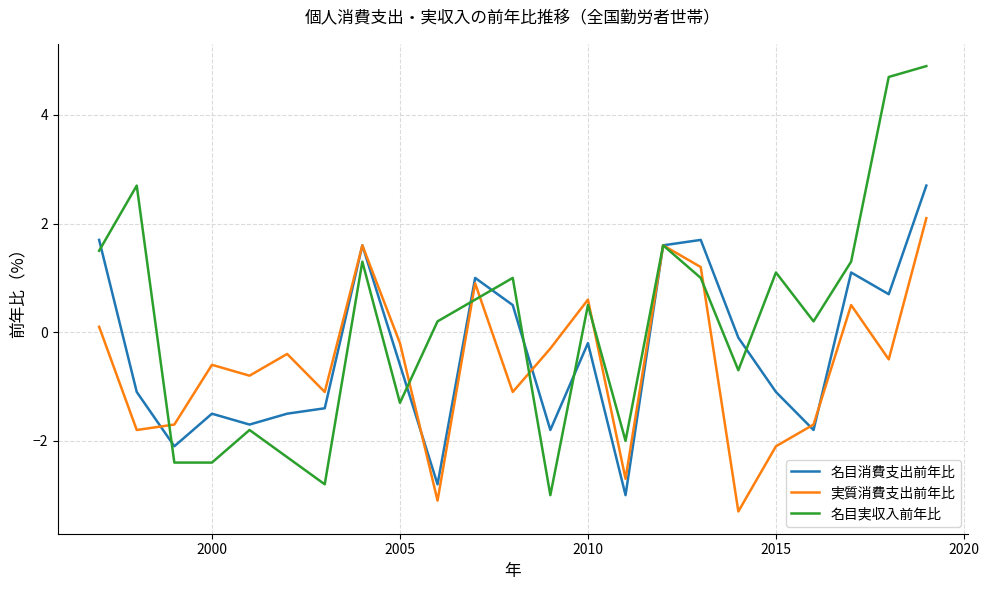

Rank the series by their maximum value, from lowest to highest.

実質消費支出前年比, 名目消費支出前年比, 名目実収入前年比